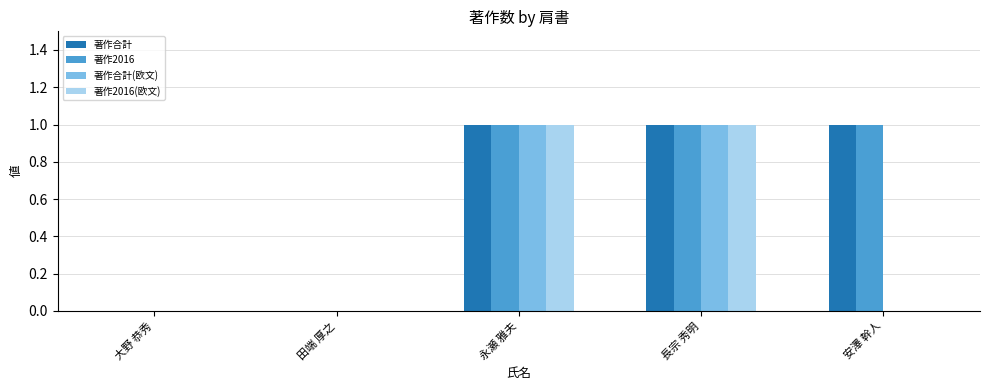

Is it true that 著作2016(欧文) equals 0 at 長宗 秀明?

False